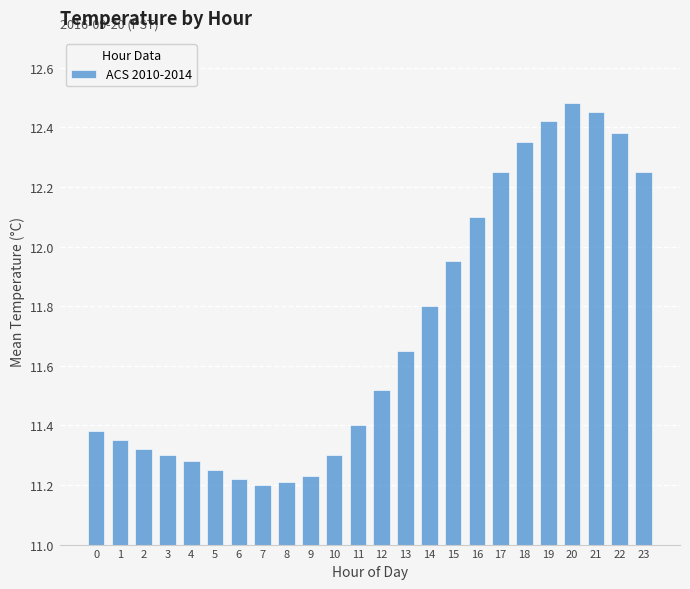

What is the sum of the values at 13 and 14?

23.5